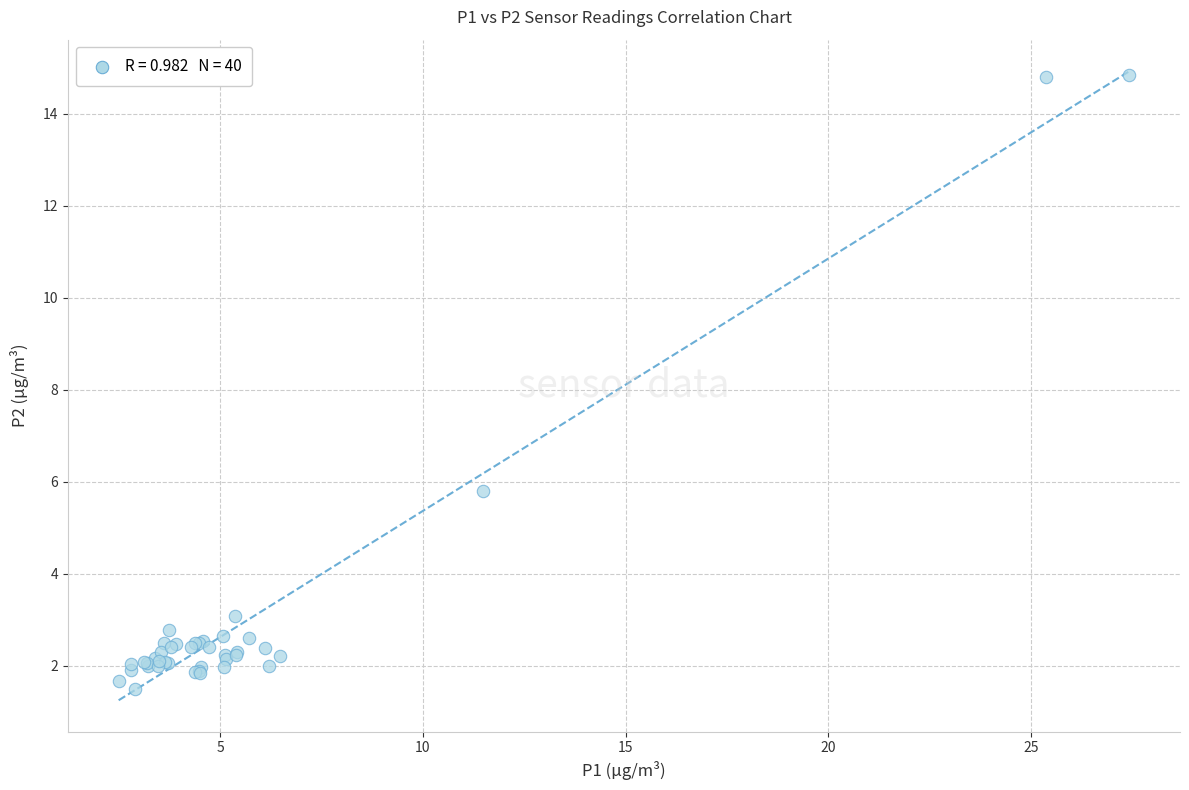

What Y value in the scatter plot is closest to 8?

5.8